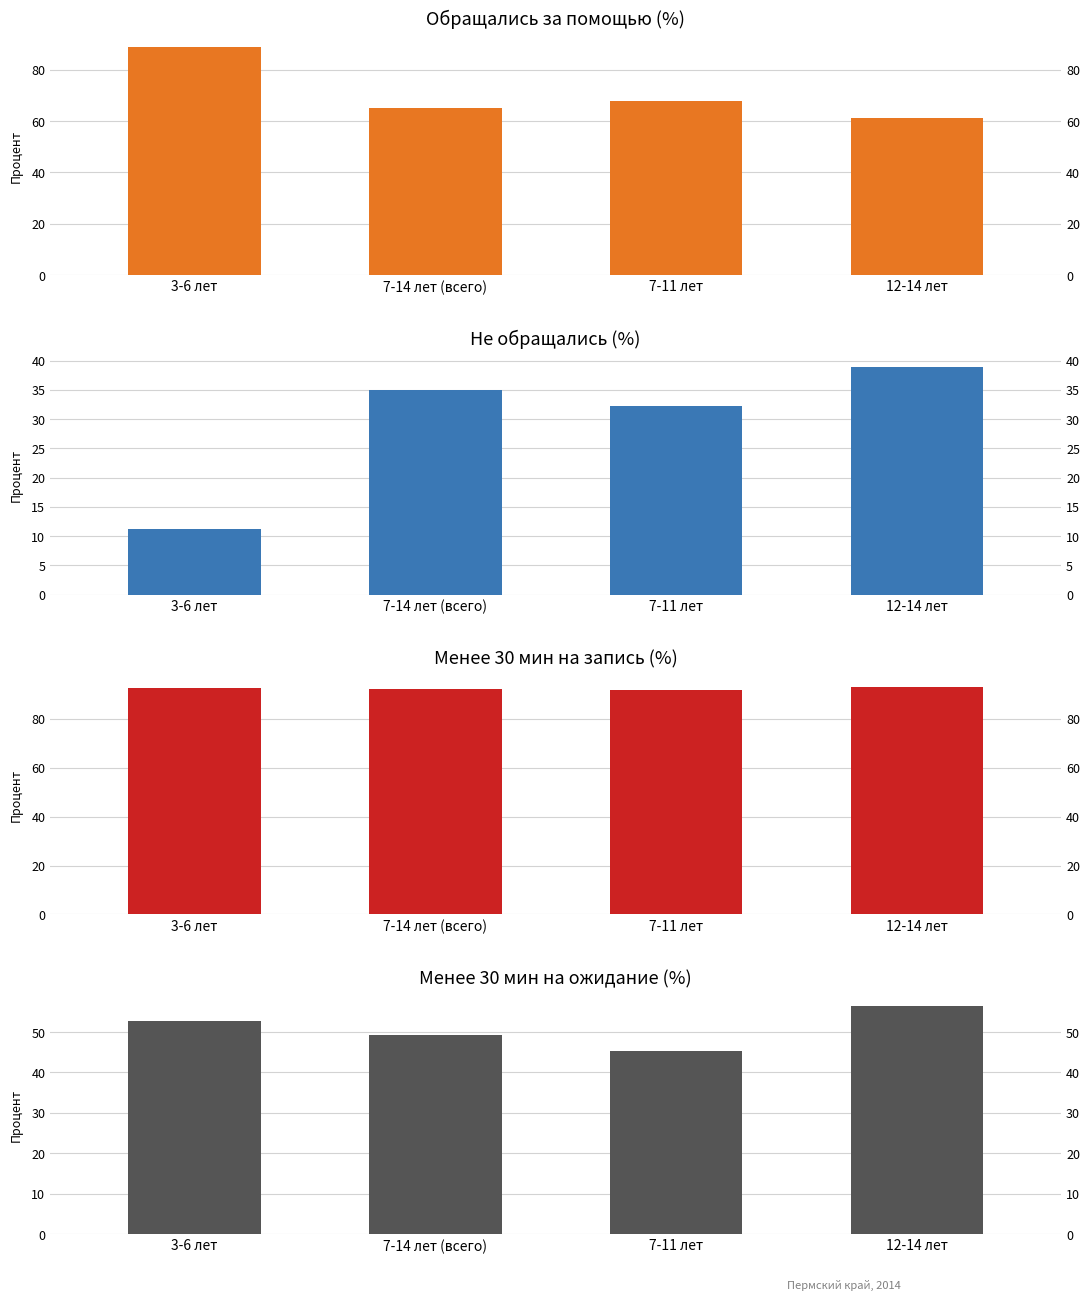

At which category is the sum across all series the highest?

12-14 лет